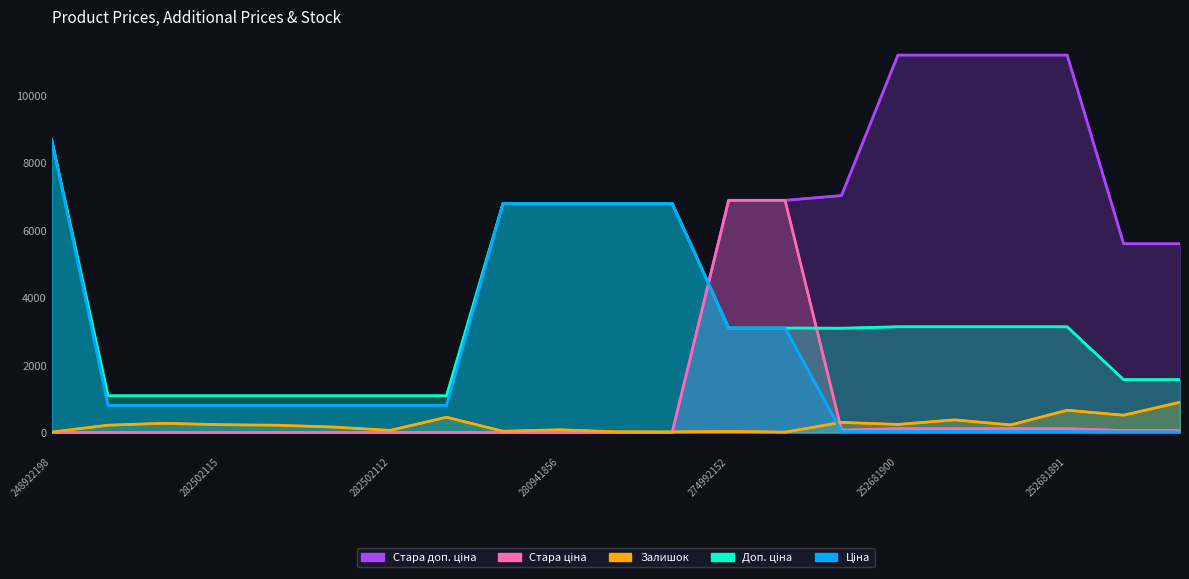

After their last crossing, which series has the higher values: Ціна or Залишок?

Залишок